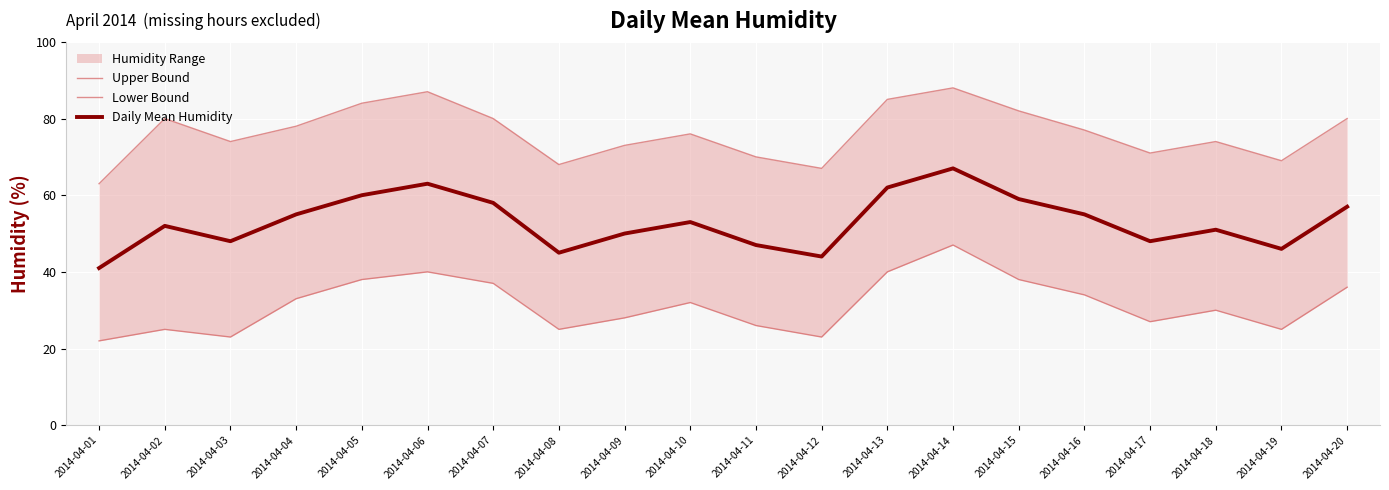

Count the number of categories in the chart.

20